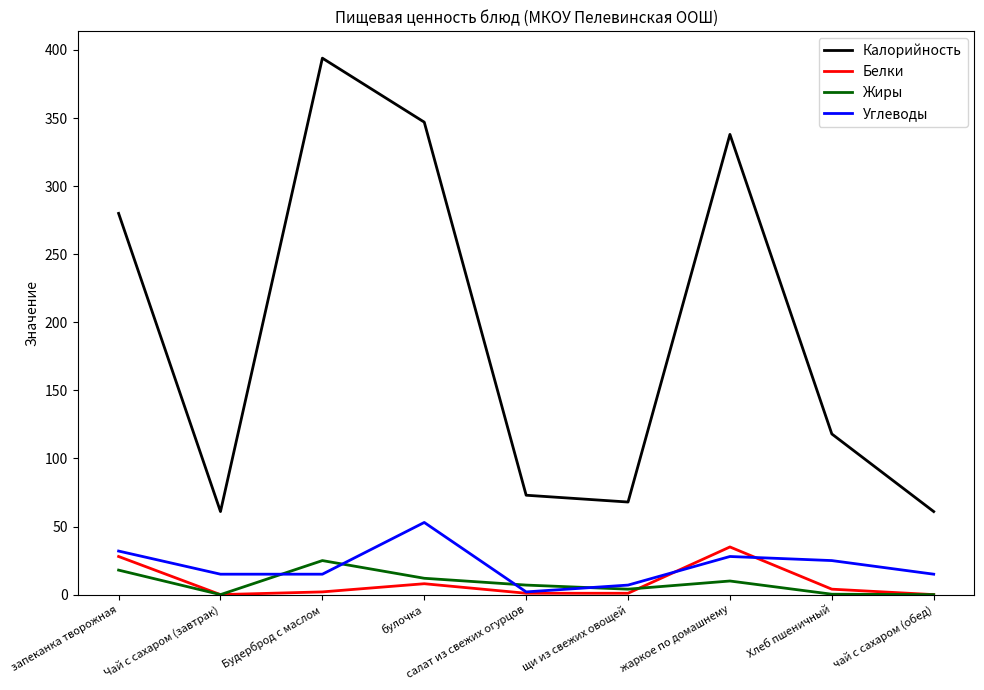

True or false: Калорийность has a value of 83.0 at Чай с сахаром (завтрак).

False